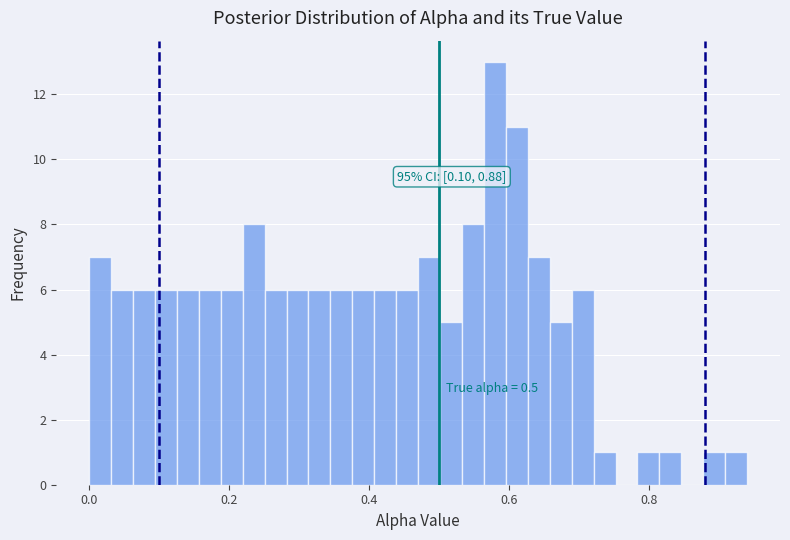

Around what value on the x-axis is the tallest bar? Give the approximate position of its centre, as read against the axis.

0.58